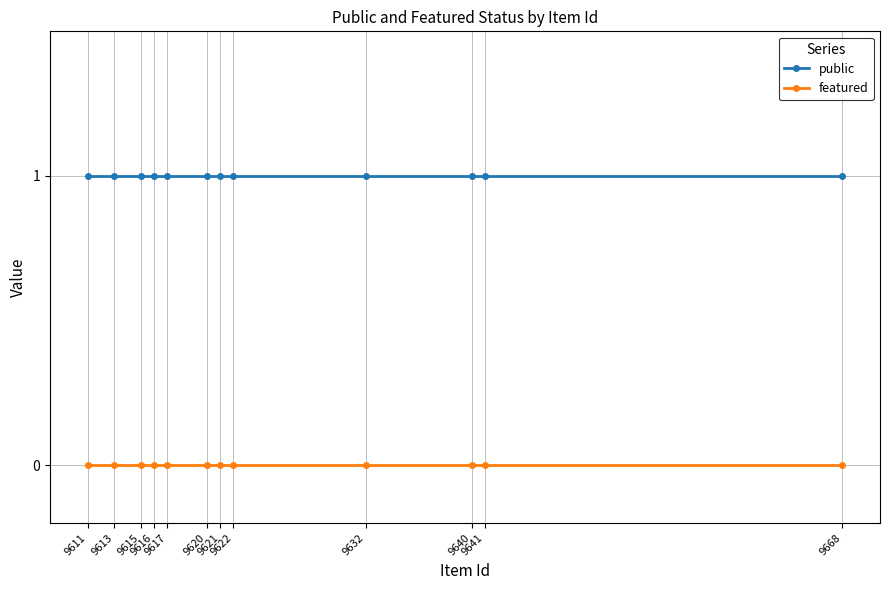

At which category is the sum across all series the highest?

9668